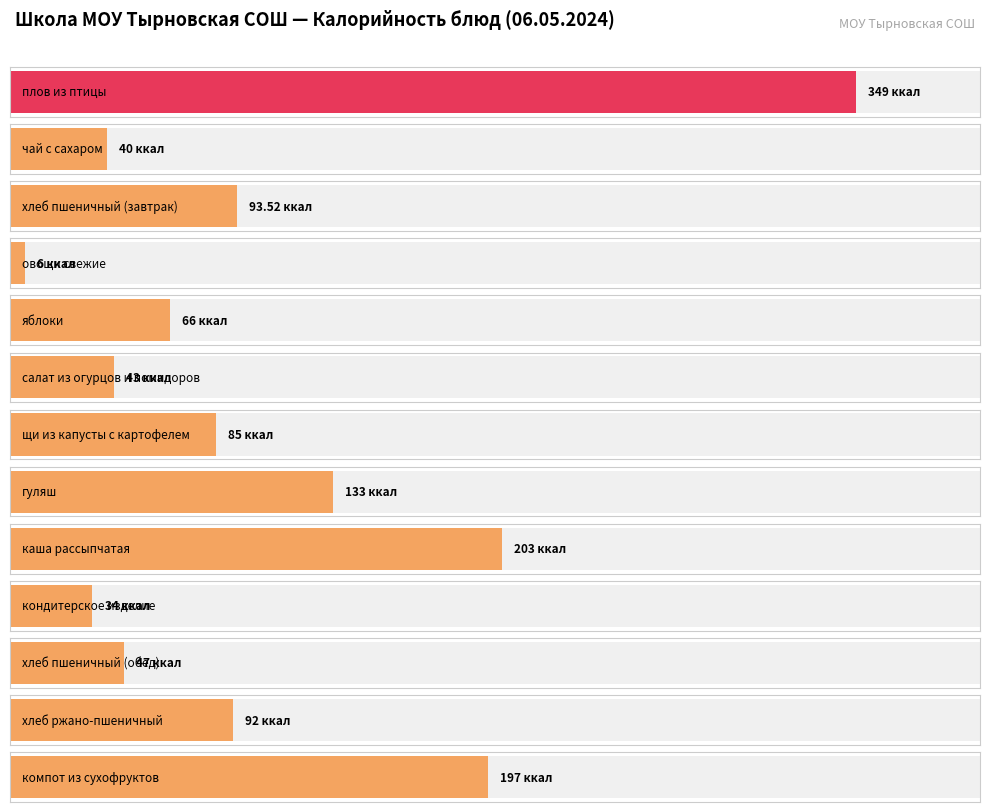

Does the chart contain stacked bars?

No